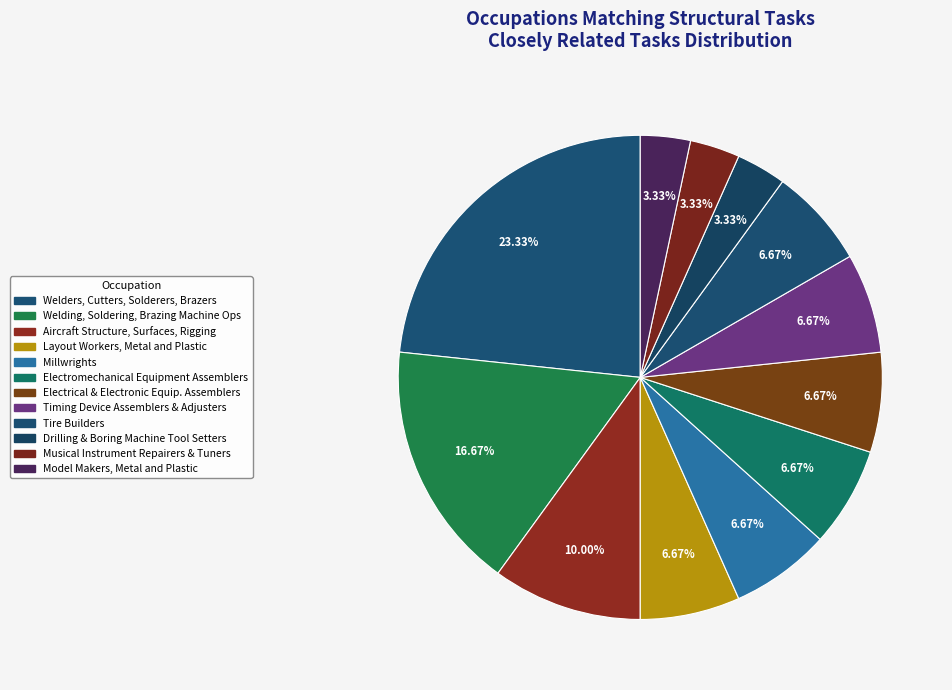

Which slice is the smallest?

Drilling and Boring Machine Tool Setters